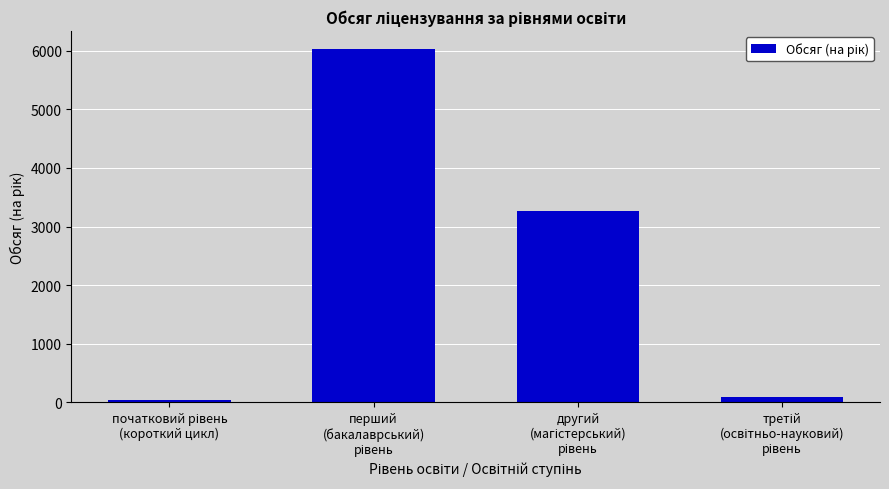

What is the maximum value shown in the chart?

6033